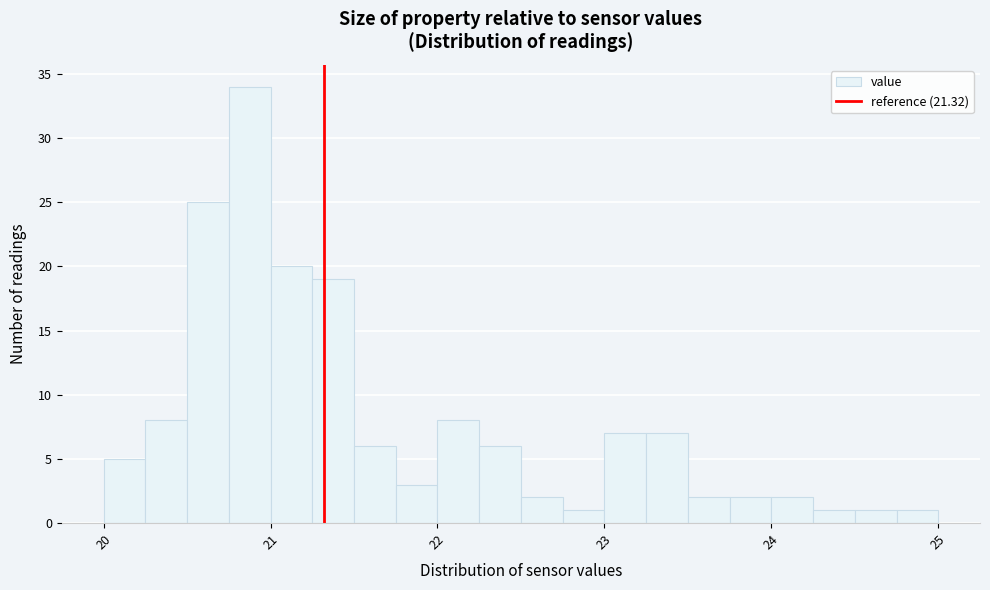

Around what value on the x-axis is the tallest bar? Give the approximate position of its centre, as read against the axis.

20.9